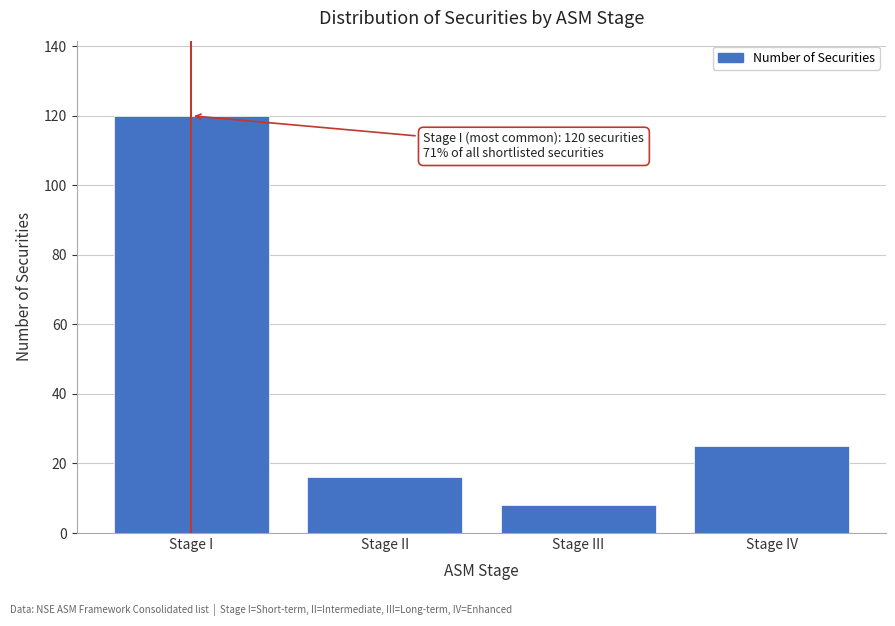

Reading right to left, what are all the values shown in this chart?

25	8	16	120